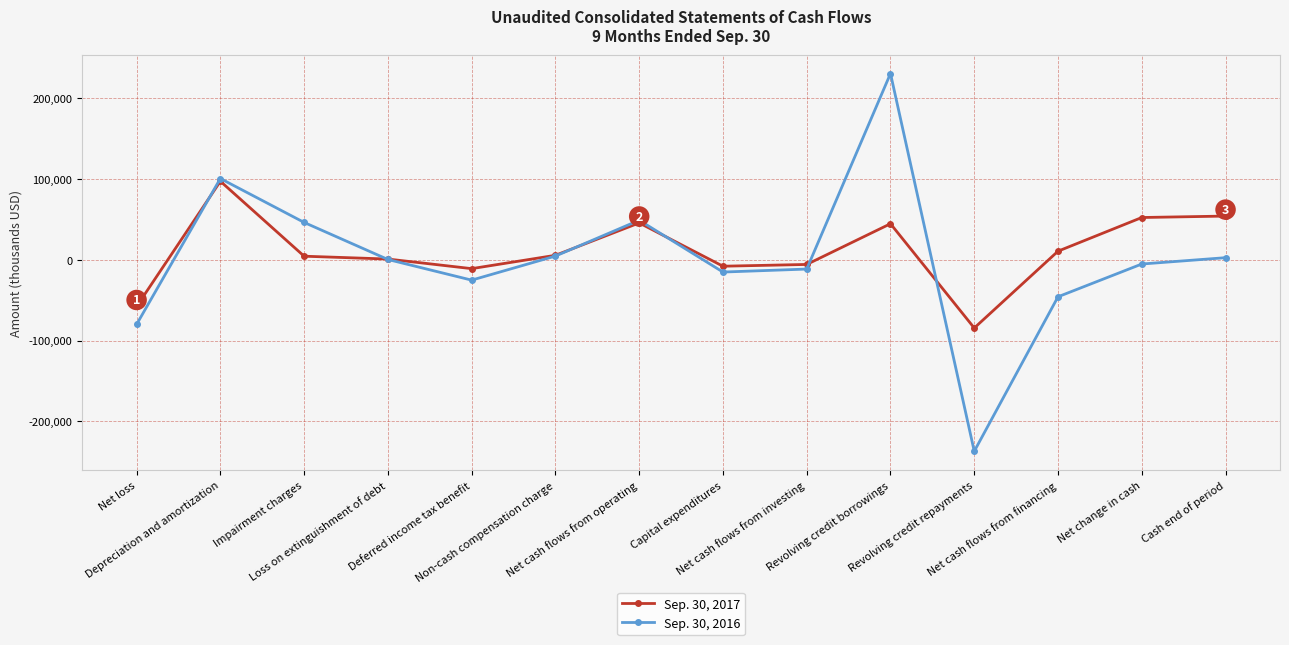

Which series has the largest range (max minus min)?

Sep. 30, 2016